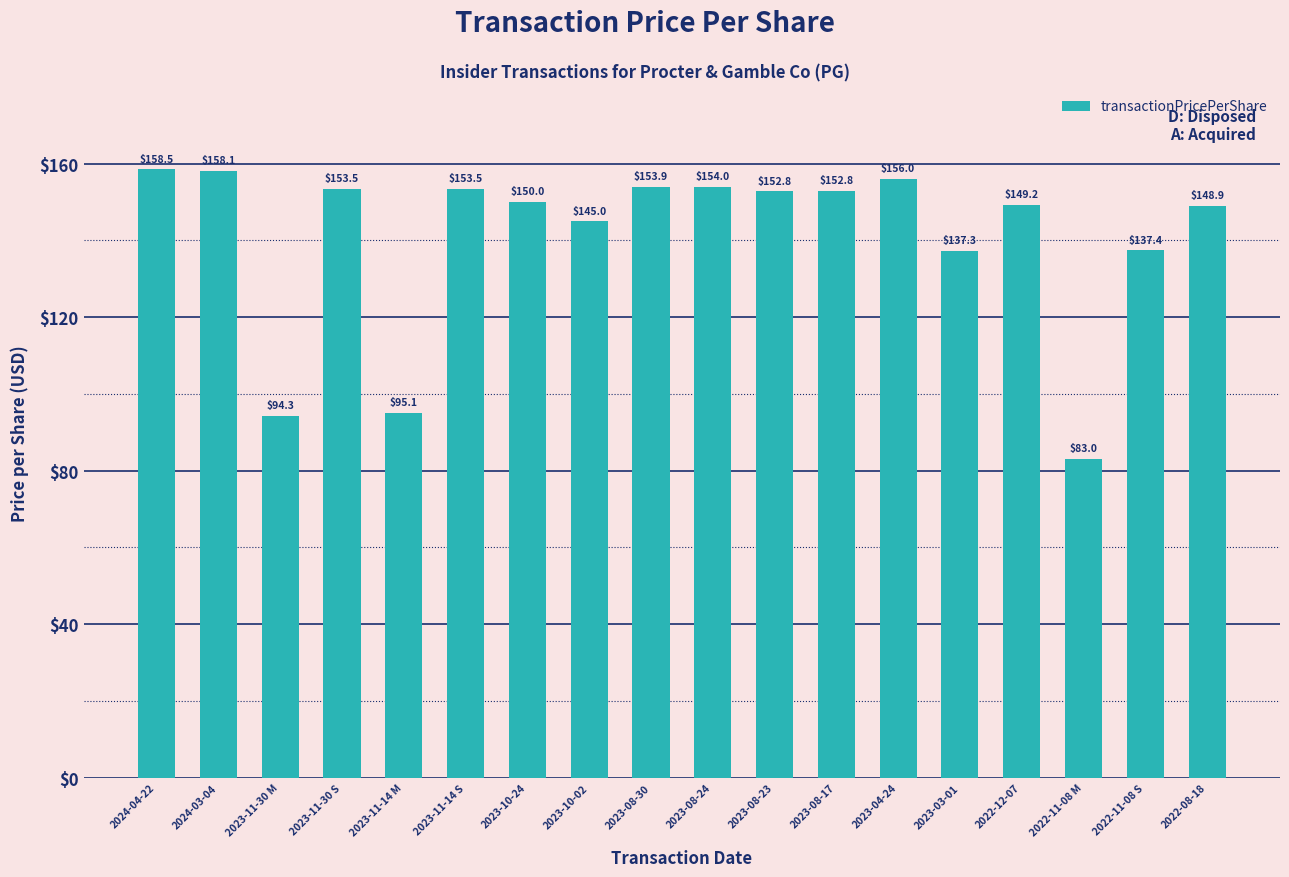

Is it true that the value at 2023-04-24 is 156.0?

True